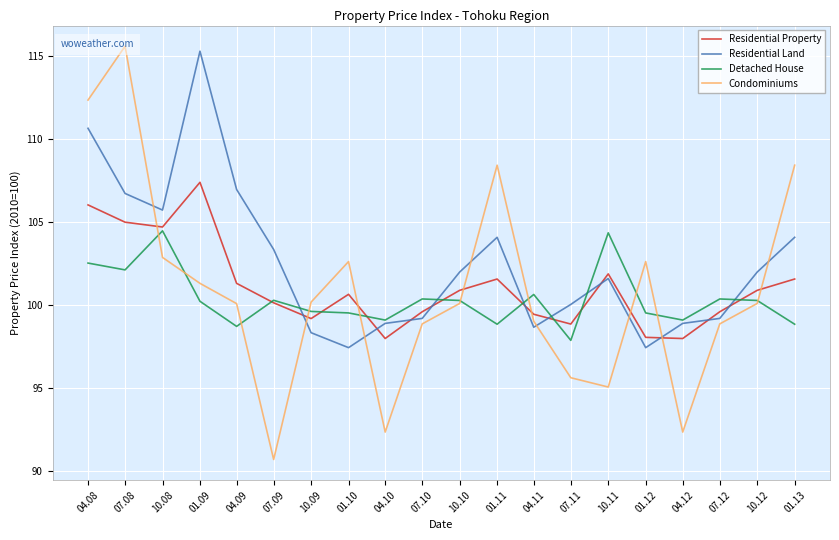

In Residential Property, how many points are lower than both neighbors (excluding endpoints)?

5